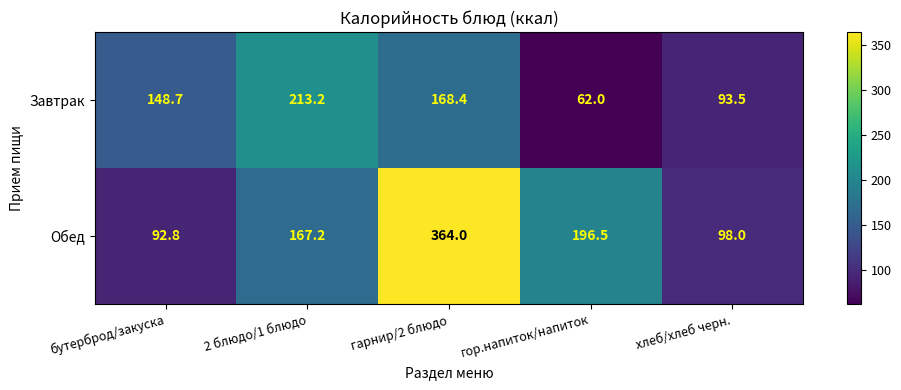

List the series in order of their overall mean, highest first.

Обед, Завтрак